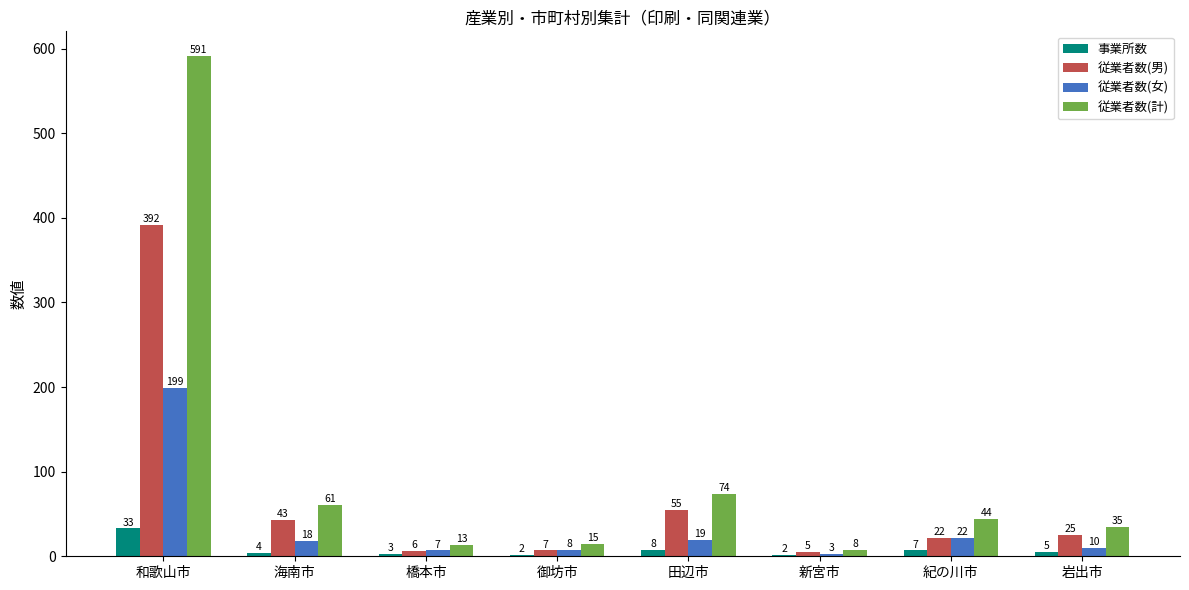

How many data points in 従業者数(計) are less than 44?

4